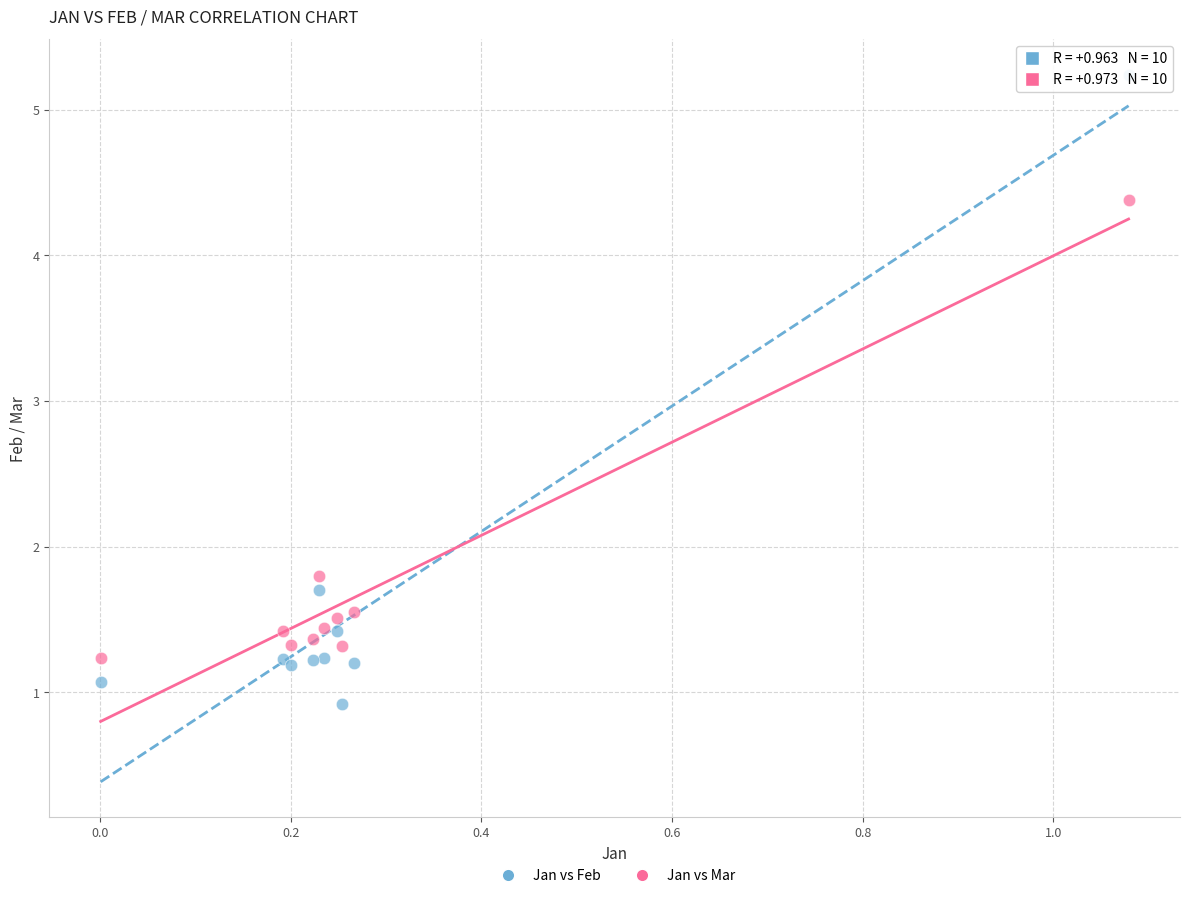

Which series reaches the minimum Y coordinate?

Jan vs Feb